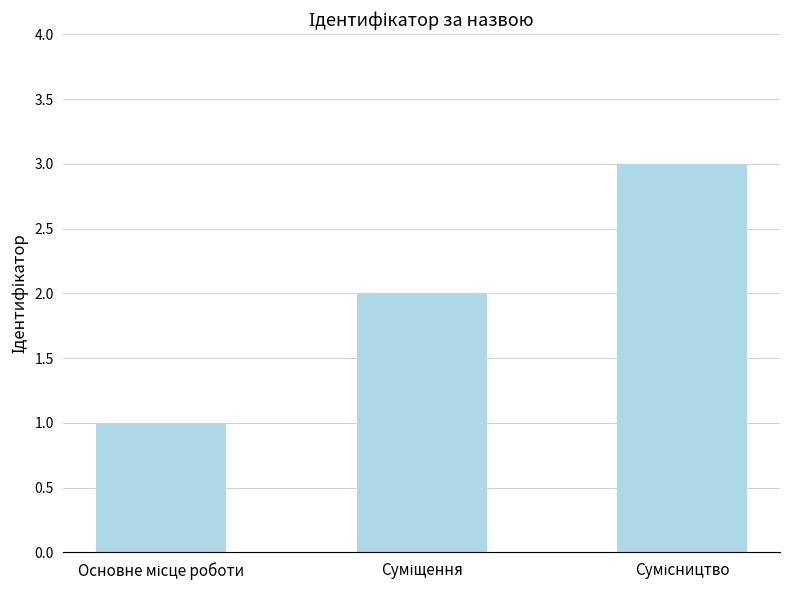

What is the minimum value shown in the chart?

1